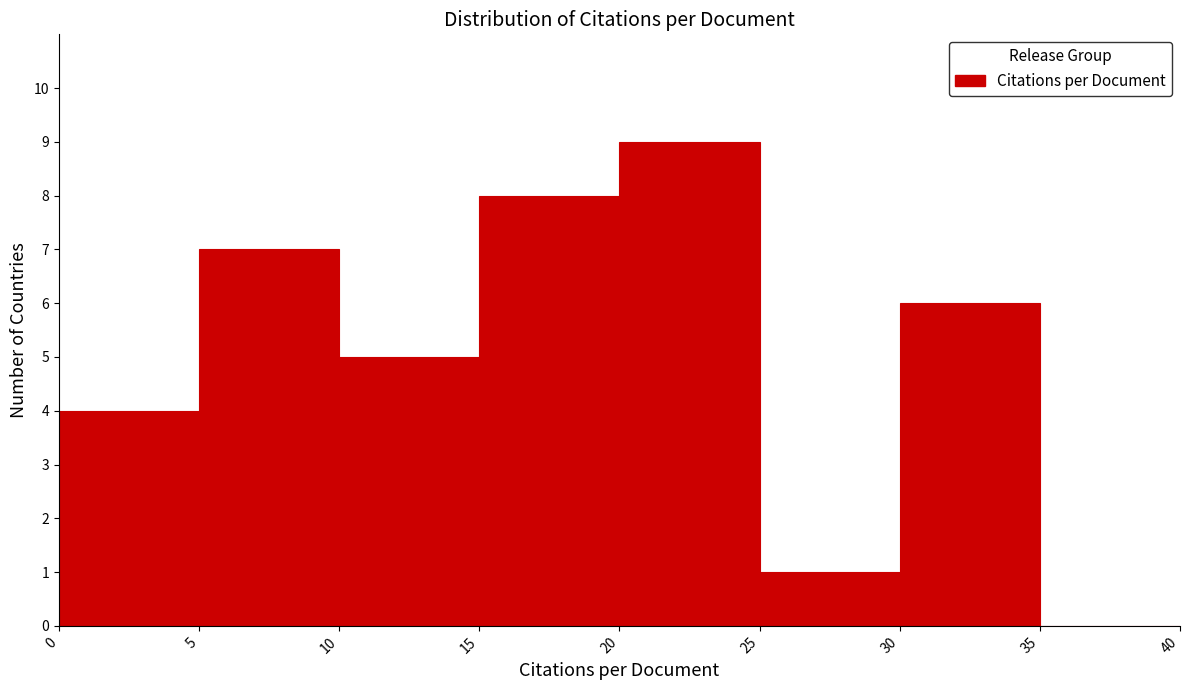

Reading left to right, transcribe this chart: for each bar, give the range it covers on the x-axis and its height. The values are not printed on the chart, so give them approximately, as read against the axis.

0 to 5: 4
5 to 10: 7
10 to 15: 5
15 to 20: 8
20 to 25: 9
25 to 30: 1
30 to 35: 6
35 to 40: 0